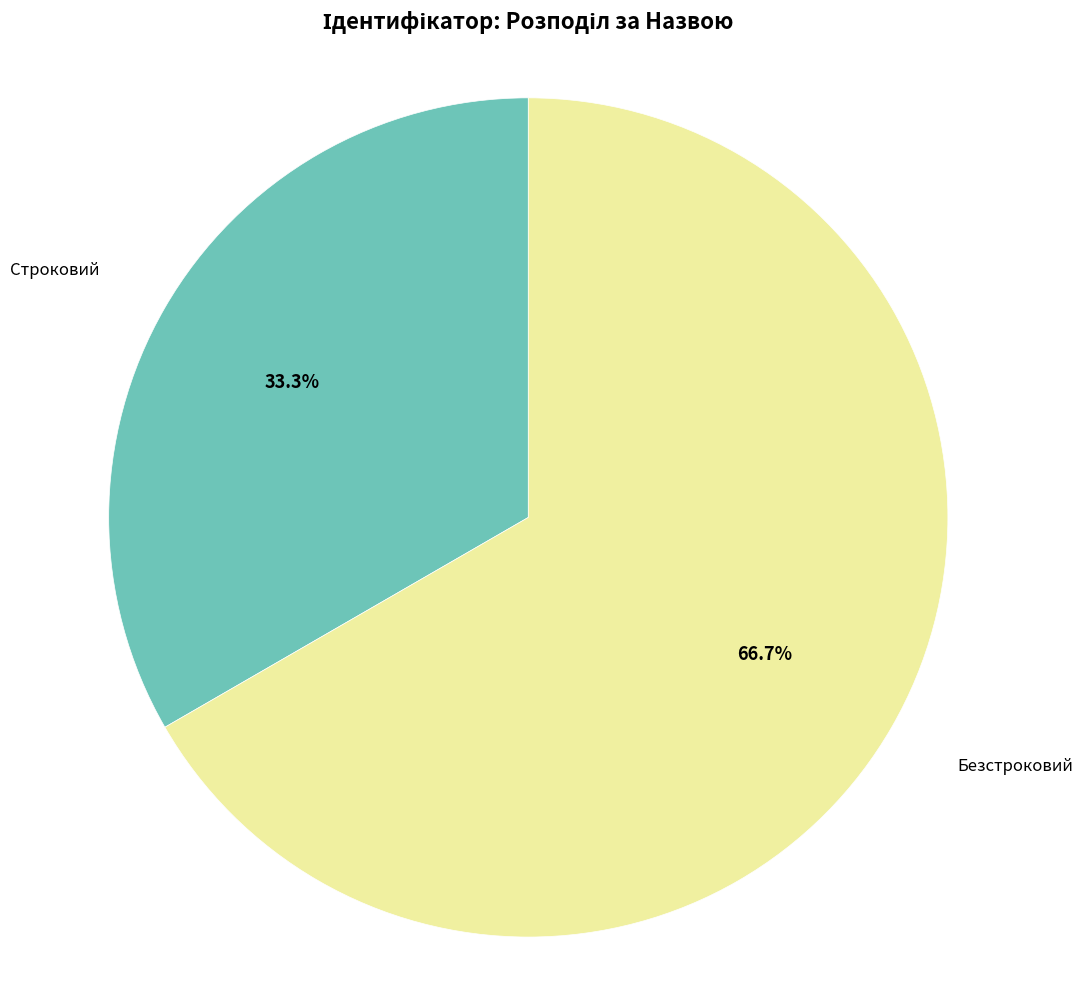

Does any single category account for the majority?

Yes